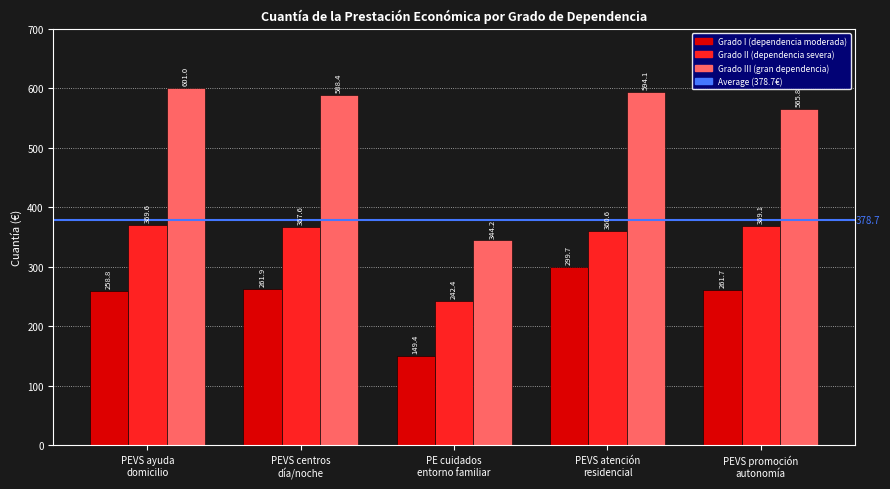

Does the chart contain any negative values?

No